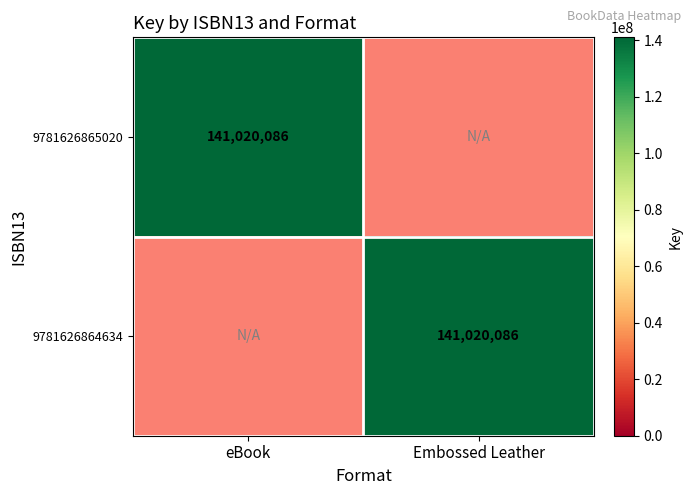

The 9781626865020 series shows 219771999 at eBook. True or false?

False